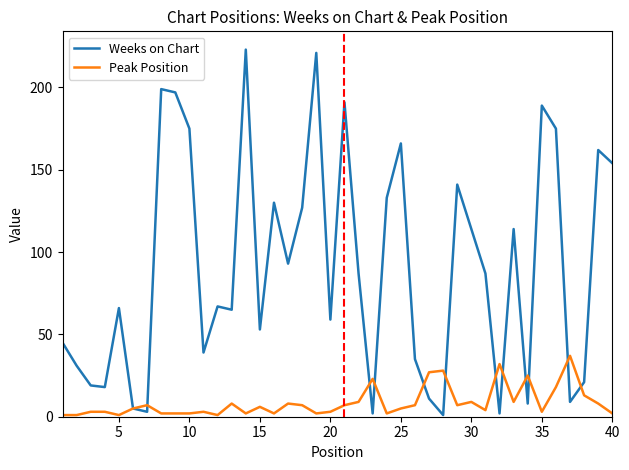

Which series has the largest range (max minus min)?

Weeks on Chart